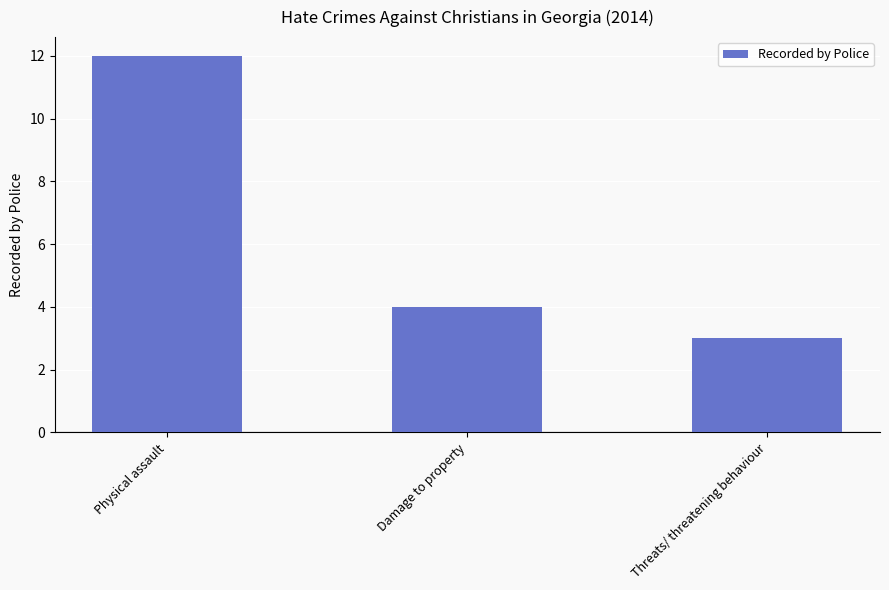

What is the sum of all values?

19